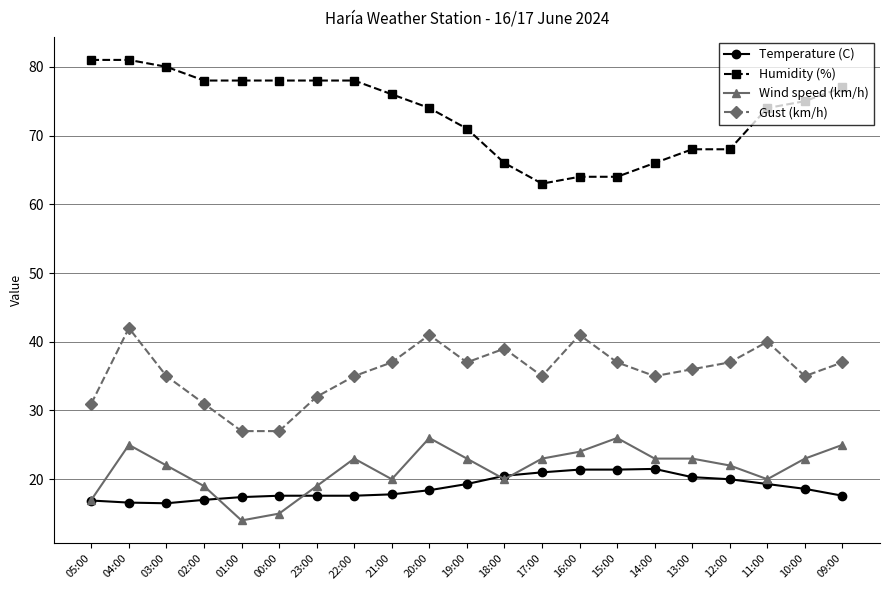

List the series in order of their peak value, lowest first.

Temperature (C), Wind speed (km/h), Gust (km/h), Humidity (%)